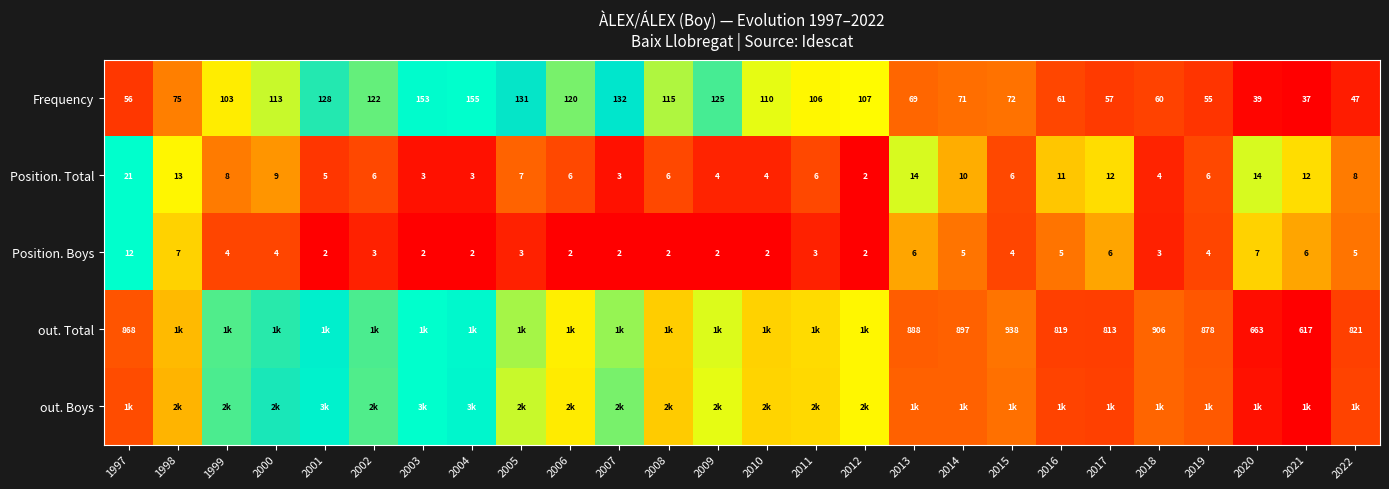

How many values in the Position. Boys series are below 4?

13